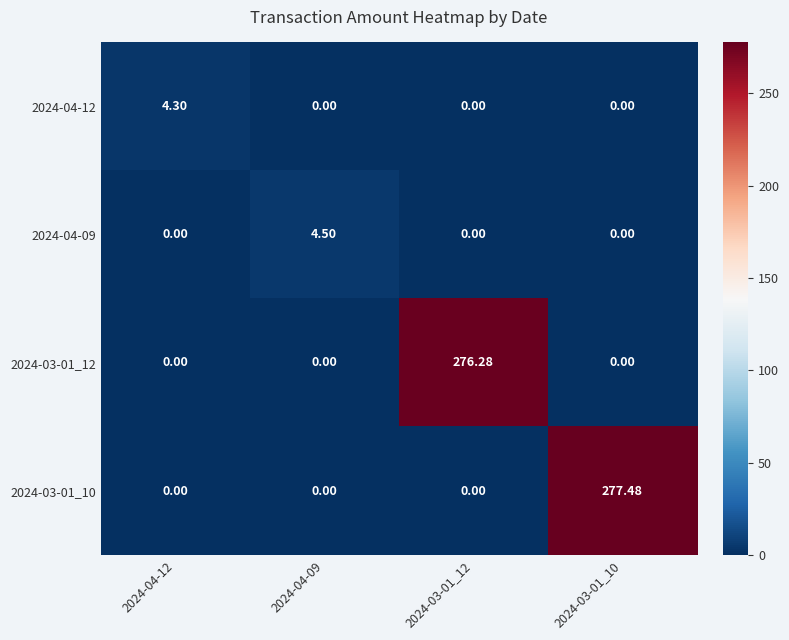

Is the value of 2024-03-01_12 at 2024-04-09 greater than the value of 2024-04-12 at 2024-04-12?

No